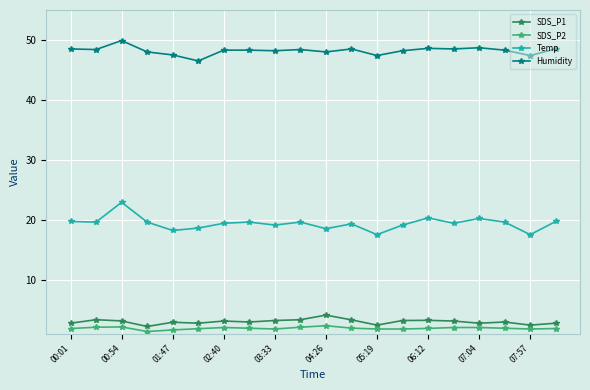

What is the average value of the SDS_P2 series?

1.9